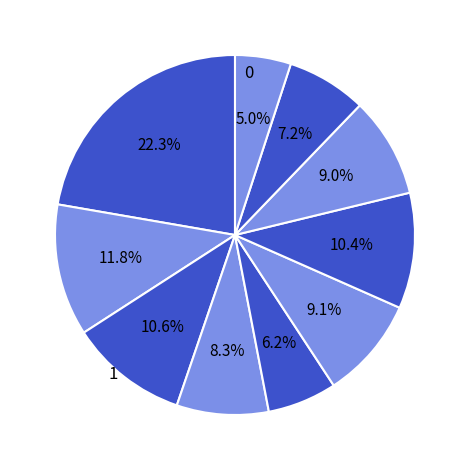

How many slices are in this pie chart?

10